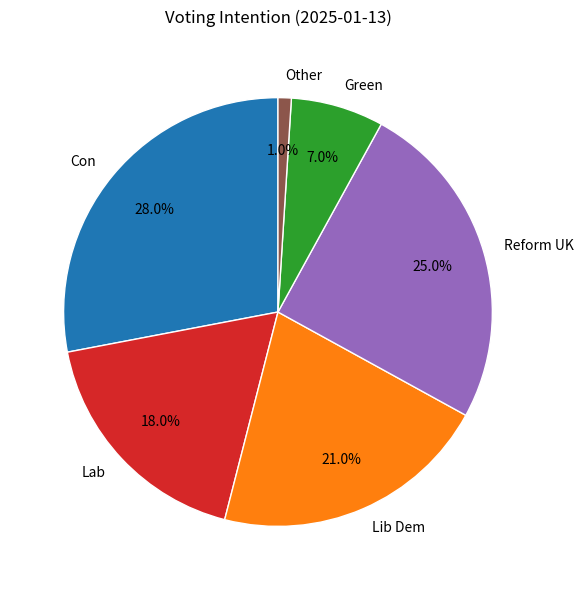

To the nearest percent, what is the average slice percentage?

17%